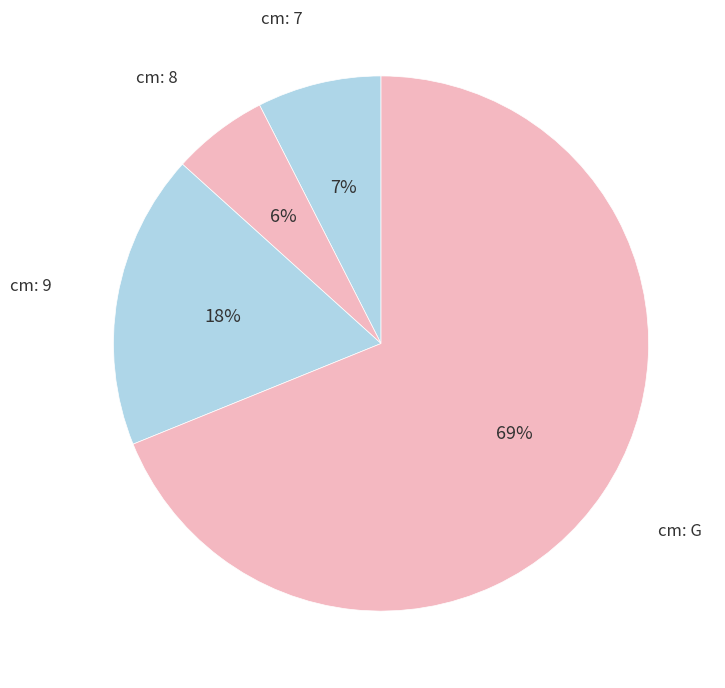

How many segments does this pie chart have?

4